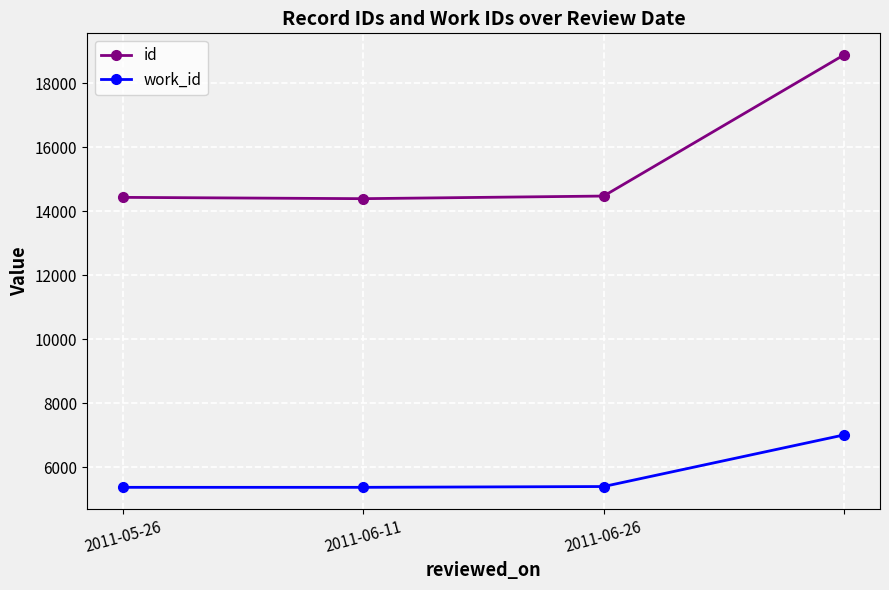

True or false: id and work_id intersect in this chart.

False